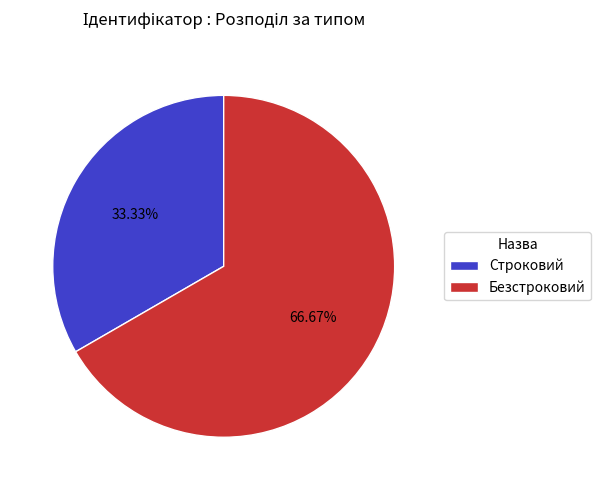

What is the ratio of the value at Безстроковий to the value at Строковий?

2.0